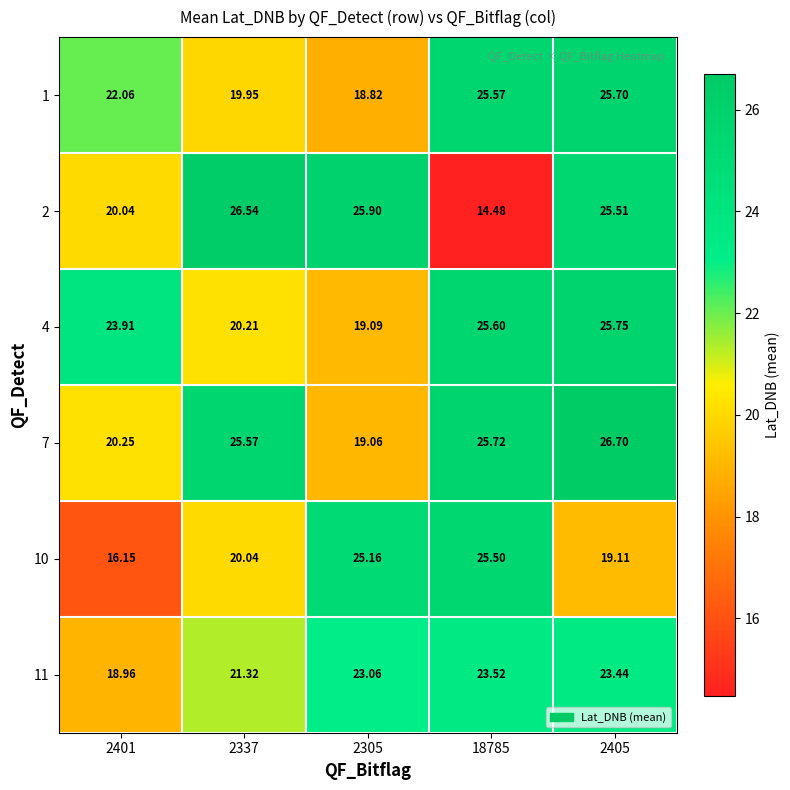

Is the value of 7 at 18785 greater than the value of 11 at 18785?

Yes